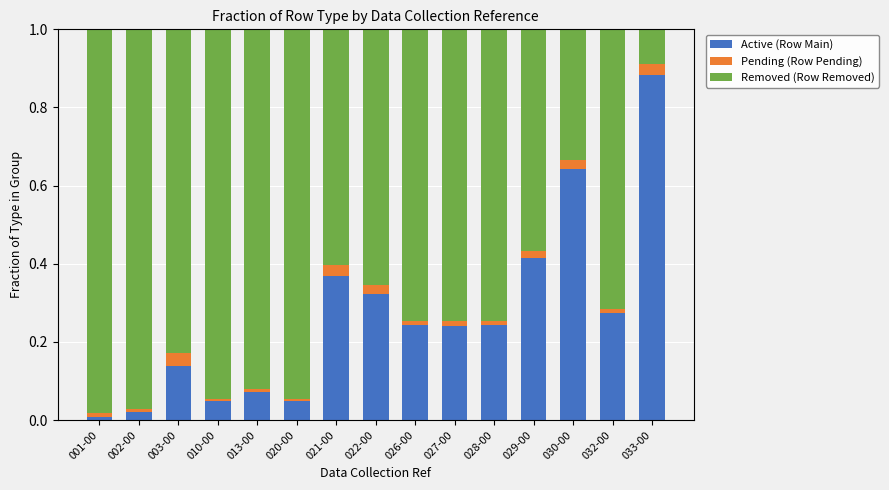

The value of Active (Row Main) at 026-00 is 0.1. True or false?

False